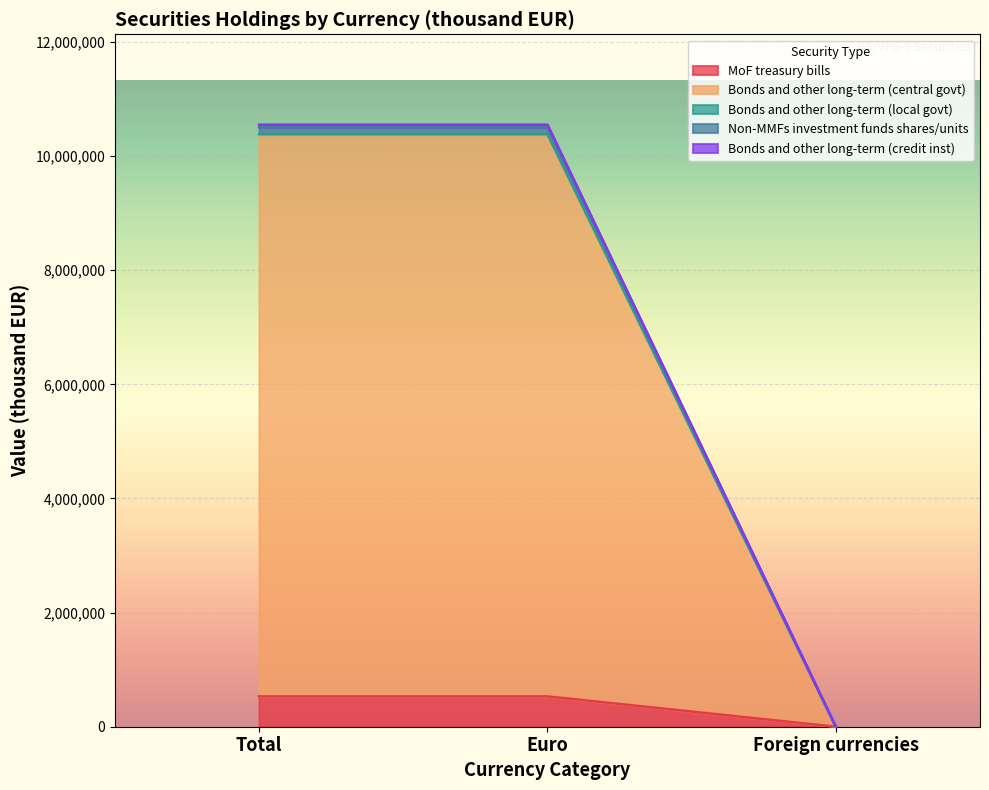

Count the number of categories in the chart.

3